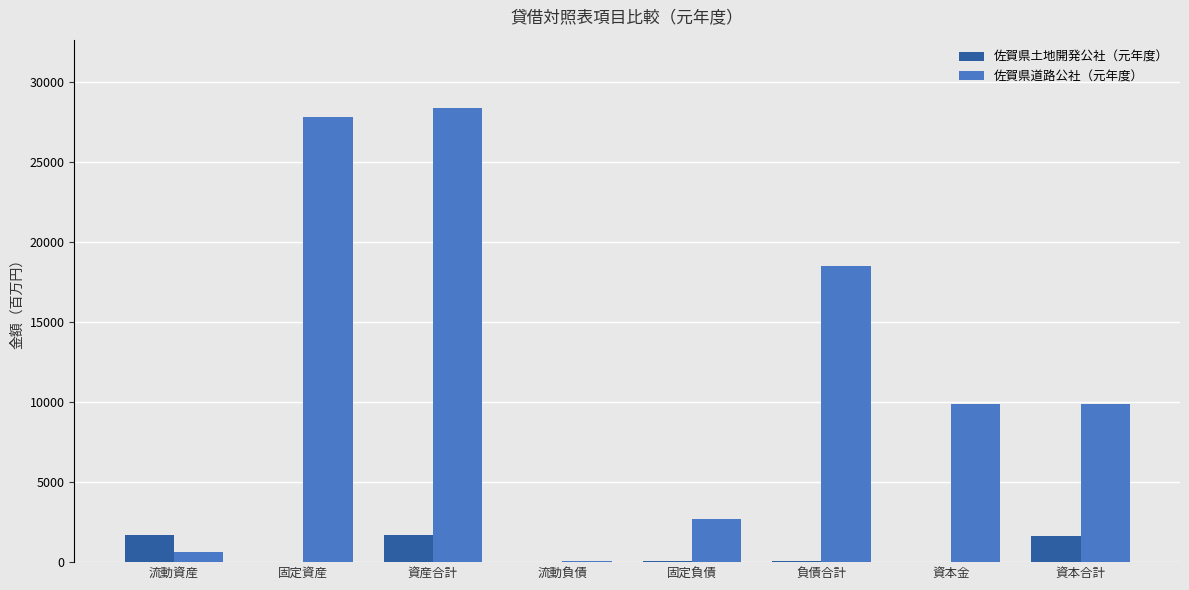

What is the approximate value of 佐賀県道路公社（元年度） at 資産合計?

28394.0